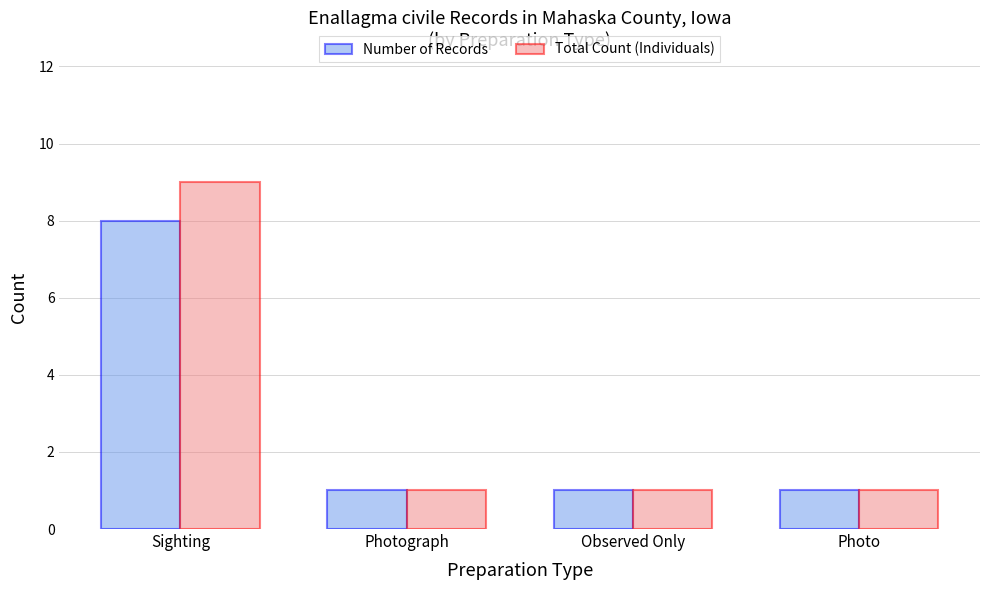

What is the average value of the Number of Records series?

3